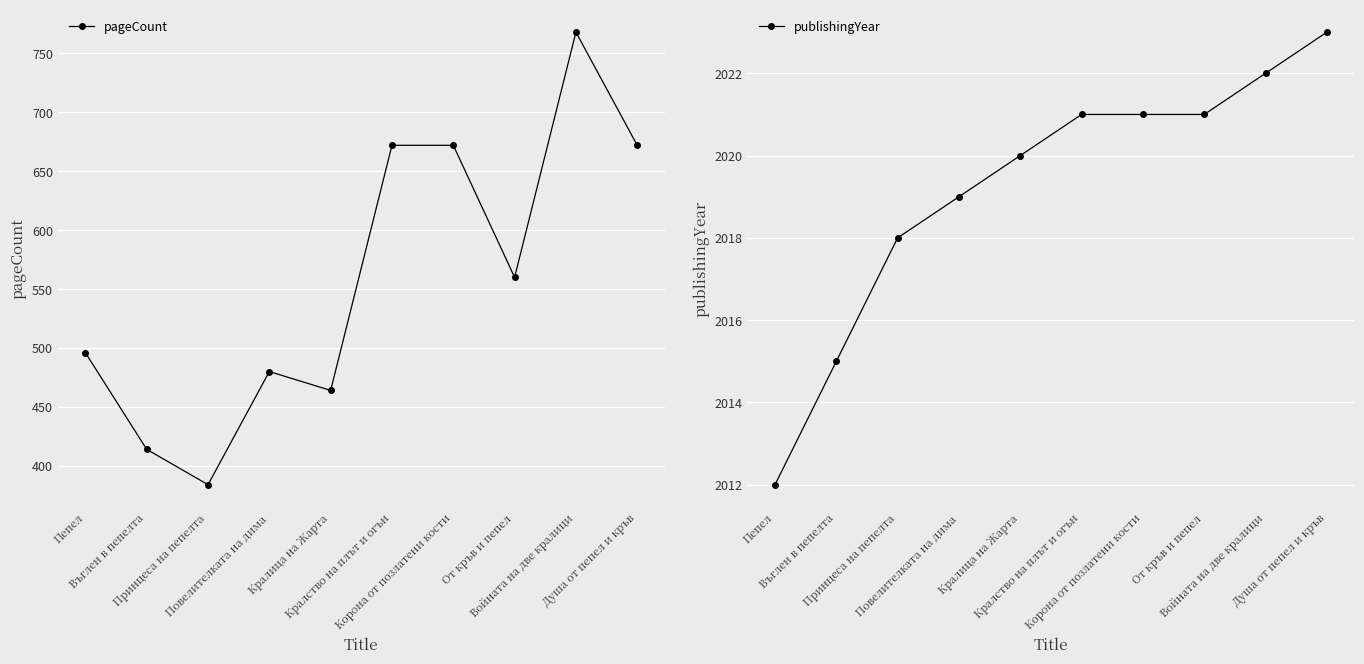

What is the minimum value for pageCount?

384